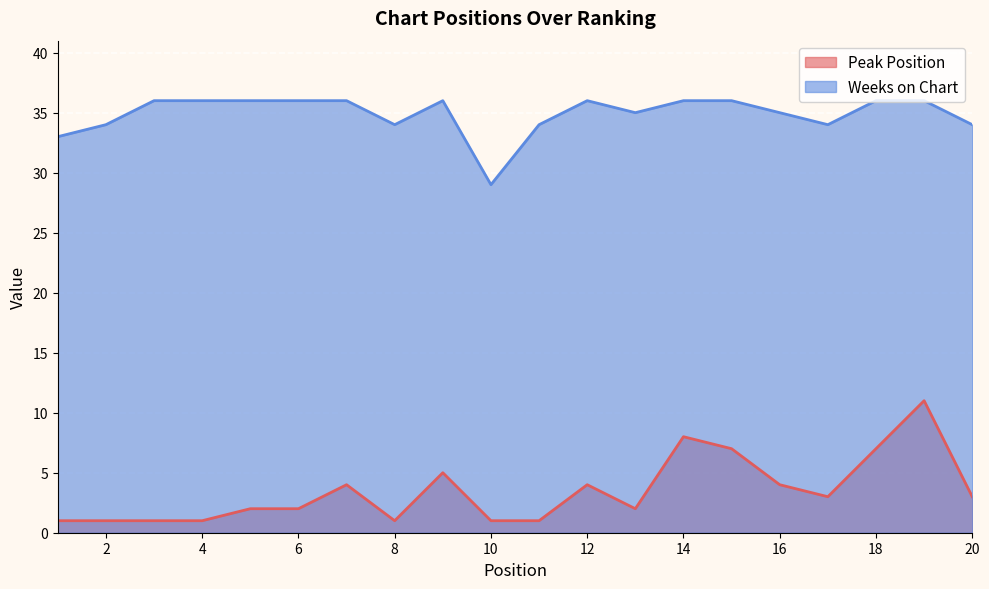

Reading left to right, transcribe all the data shown in this chart.

Peak Position: 1=1	2=1	3=1	4=1	5=2	6=2	7=4	8=1	9=5	10=1	11=1	12=4	13=2	14=8	15=7	16=4	17=3	18=7	19=11	20=3
Weeks on Chart: 1=33	2=34	3=36	4=36	5=36	6=36	7=36	8=34	9=36	10=29	11=34	12=36	13=35	14=36	15=36	16=35	17=34	18=36	19=36	20=34